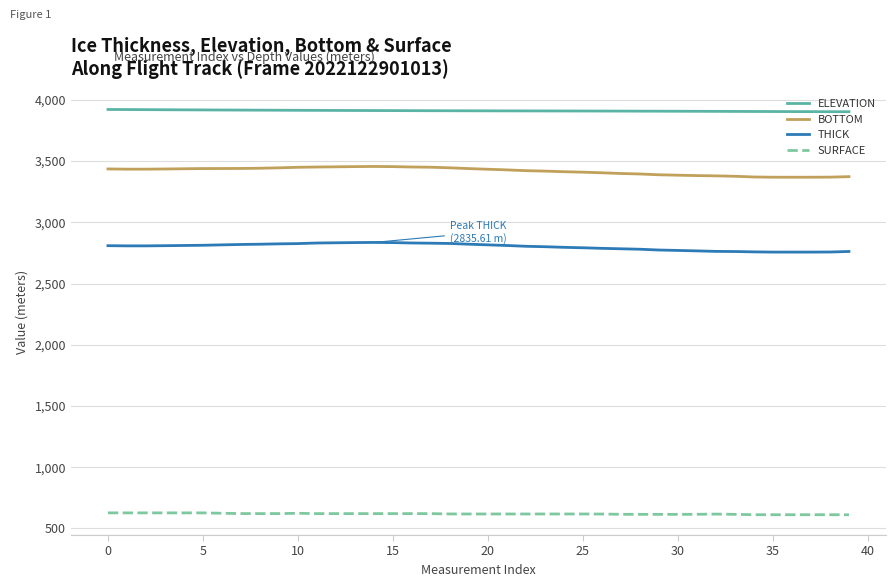

How many series are shown in this chart?

4